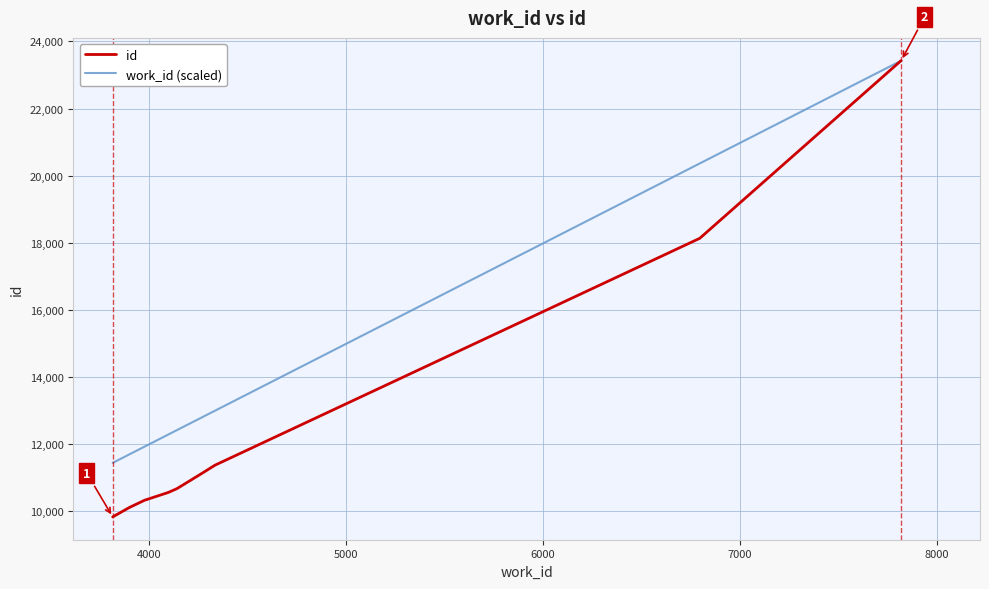

Which series has the largest total across all categories?

work_id (scaled)